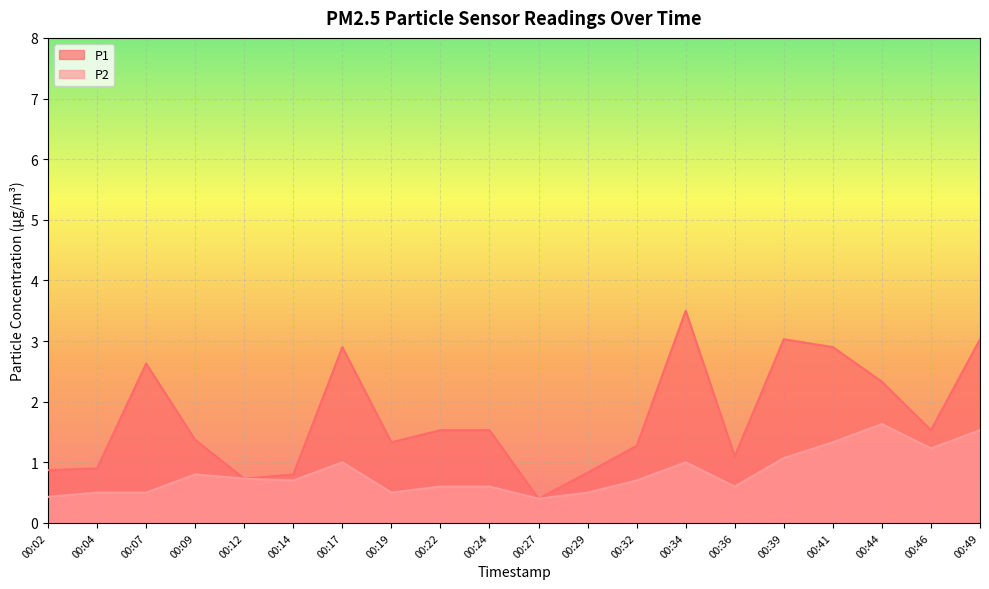

What is the value of the P2 point at the 5th from the left?

0.7